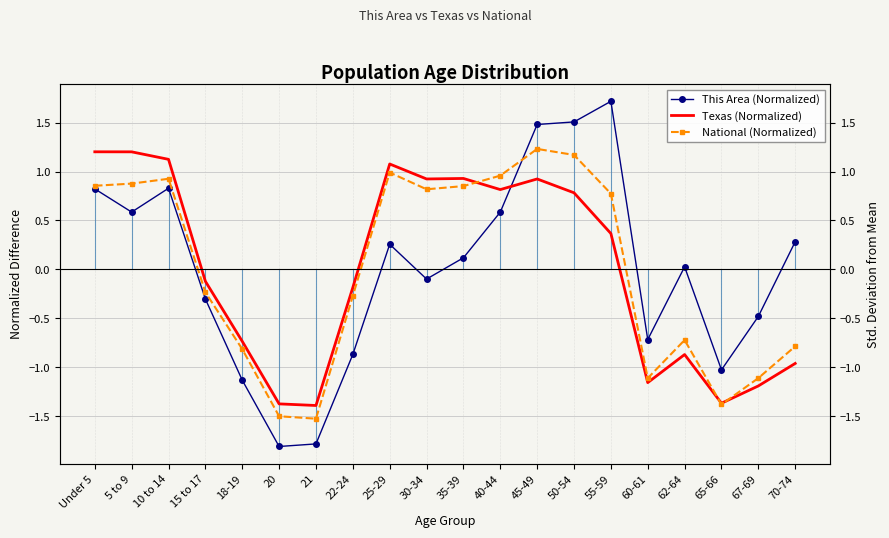

How many interior local valleys does the National (Normalized) series have?

4